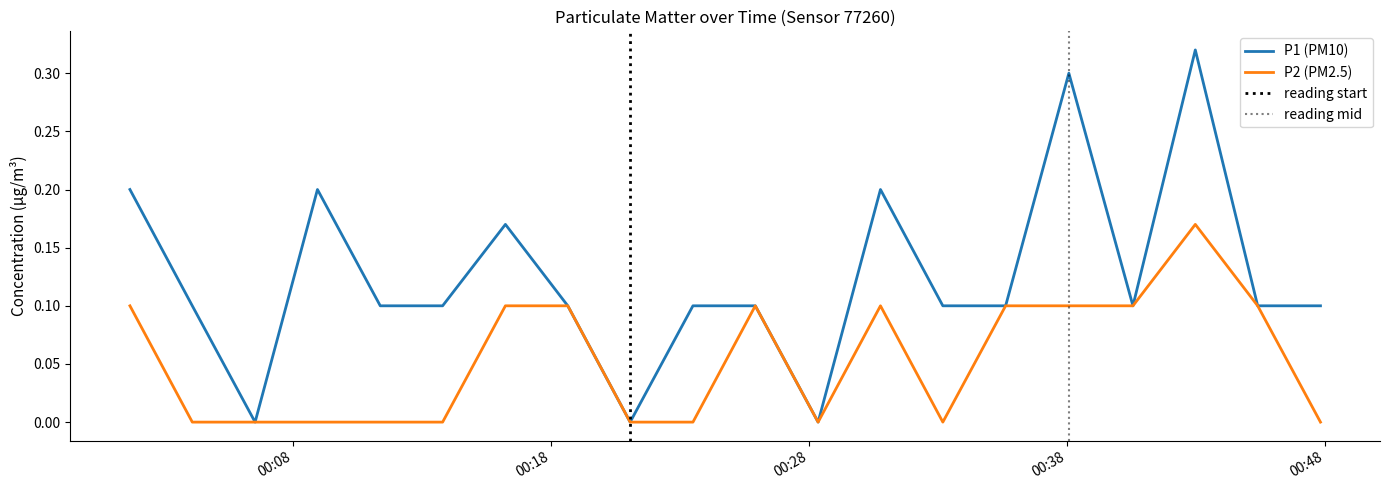

Which series has the largest total across all categories?

P1 (PM10)